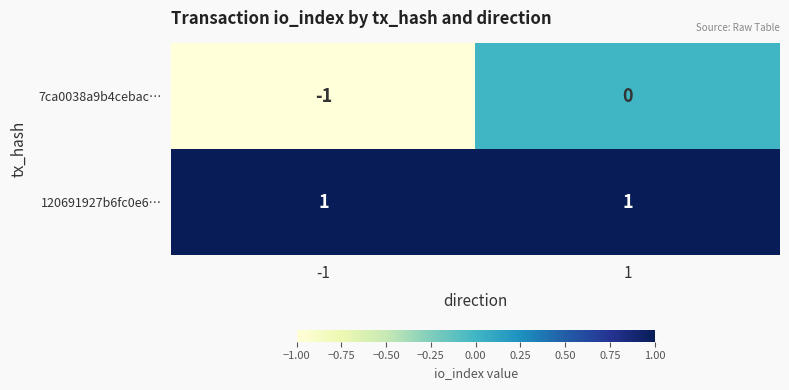

Is it true that 7ca0038a9b4cebac… equals -1 at -1?

True